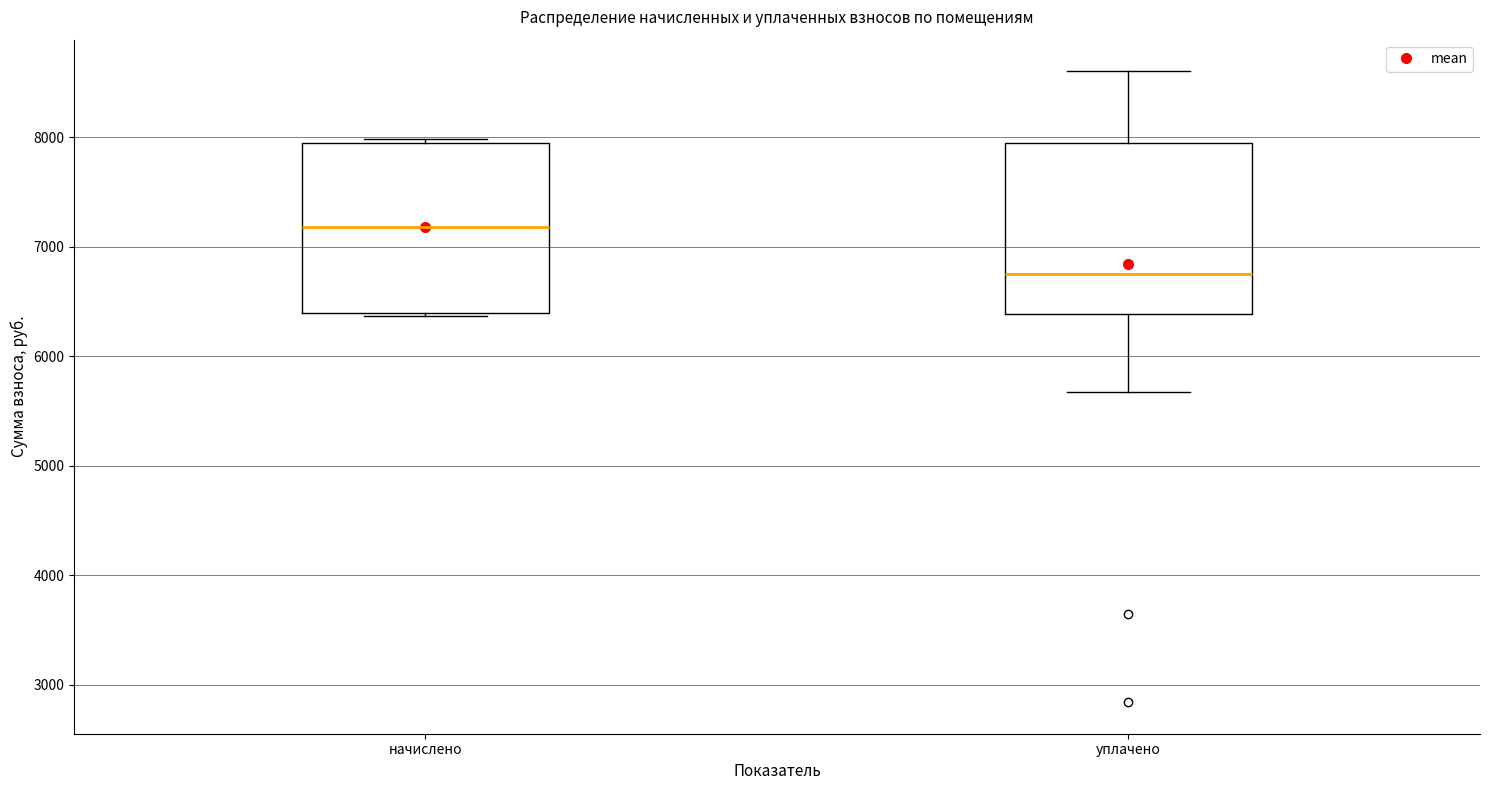

Which box's median line is the highest?

начислено